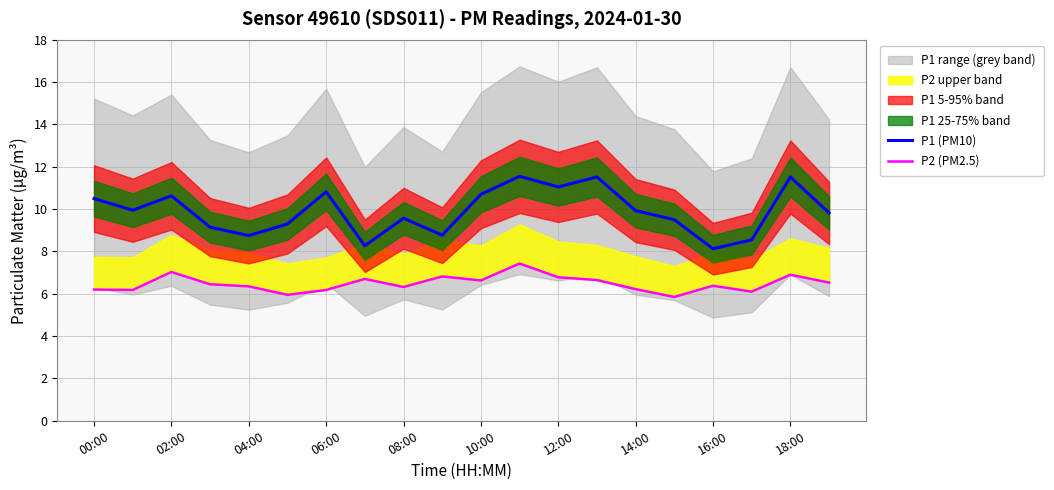

The P1 (PM10) series shows 4.2 at 00:00. True or false?

False